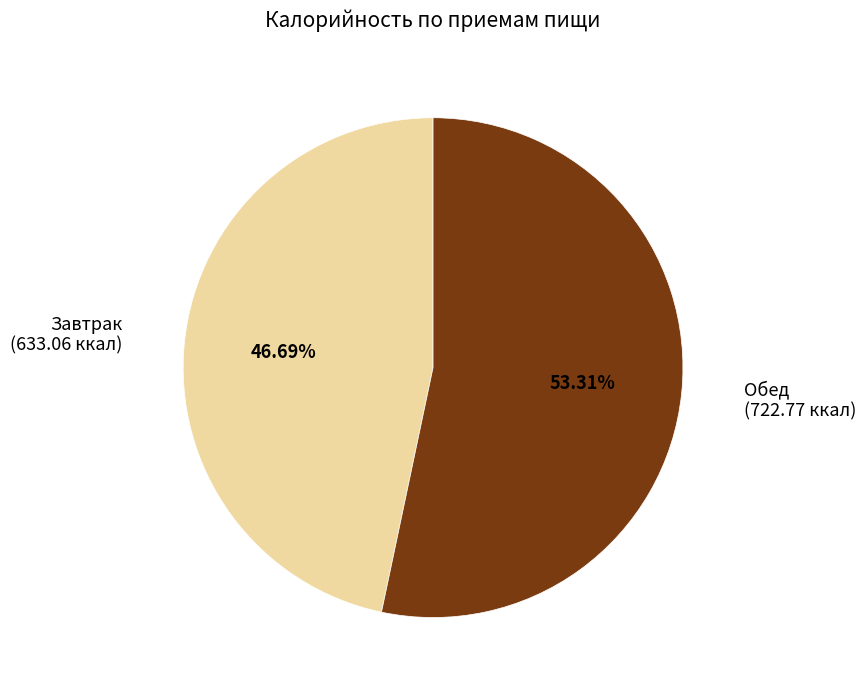

How many segments does this pie chart have?

2